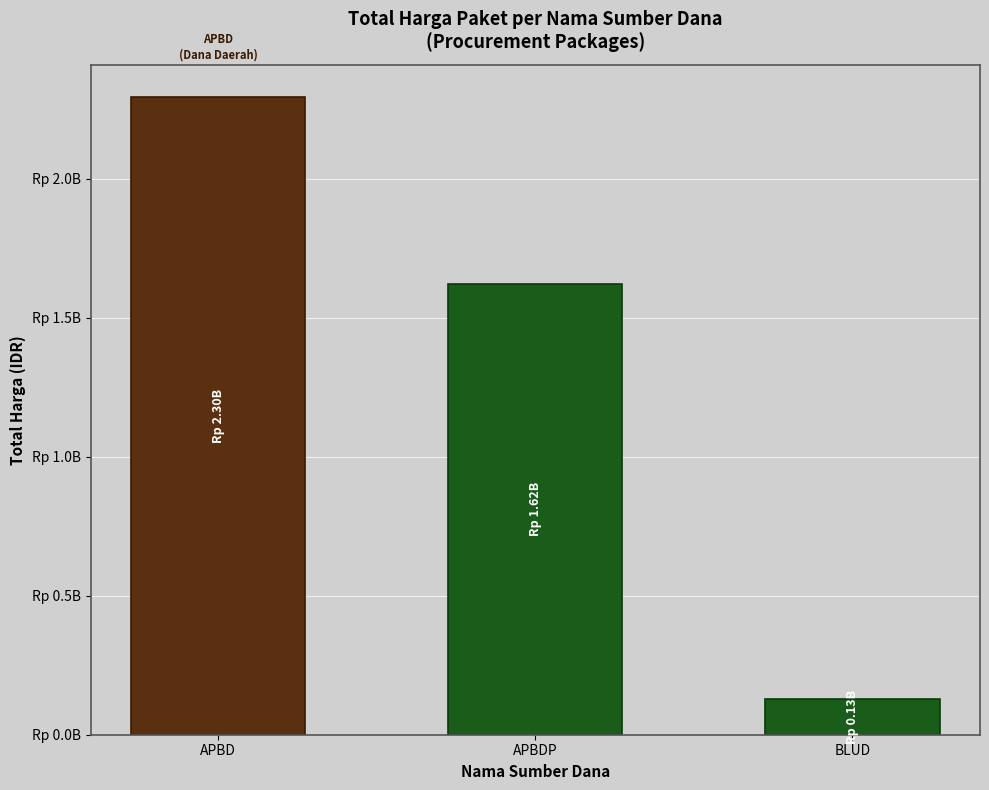

Are the bars horizontal?

No